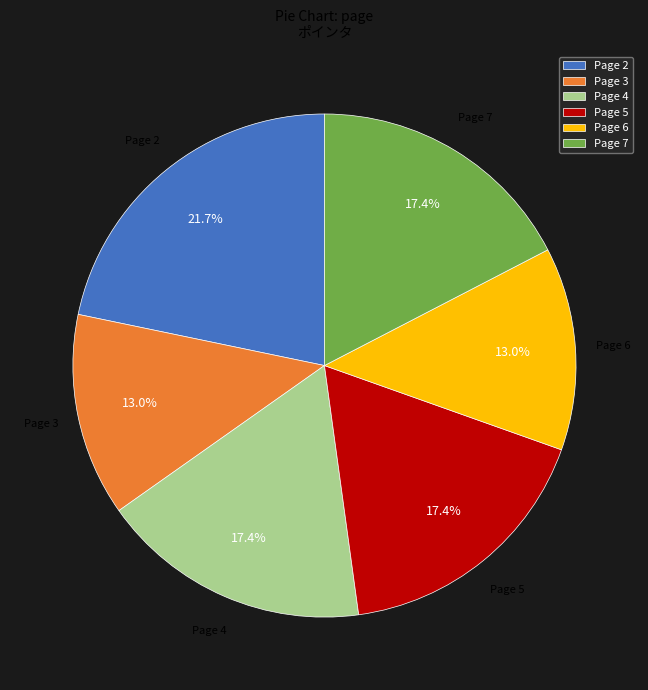

Count the number of slices in the pie.

6